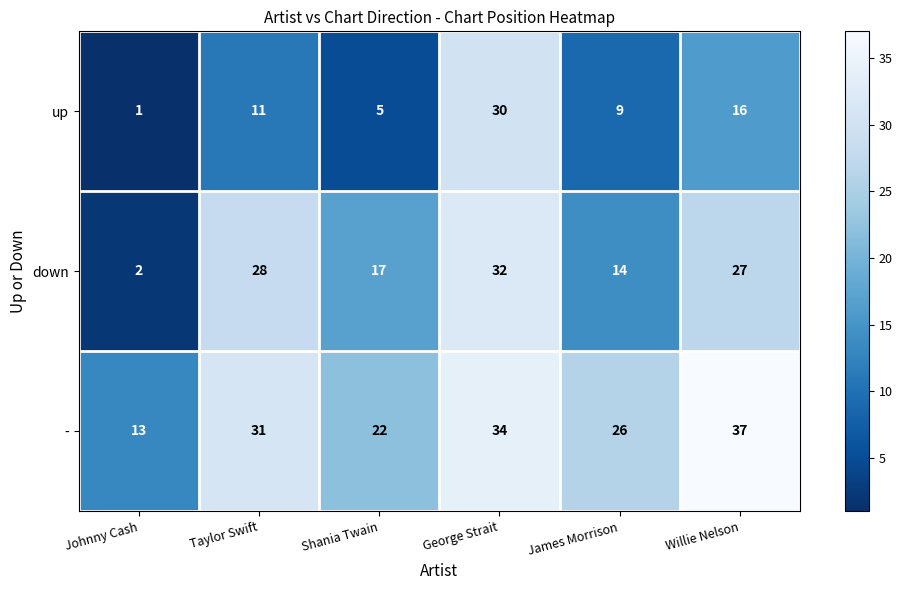

Count the up values in the range 5 to 16.

4